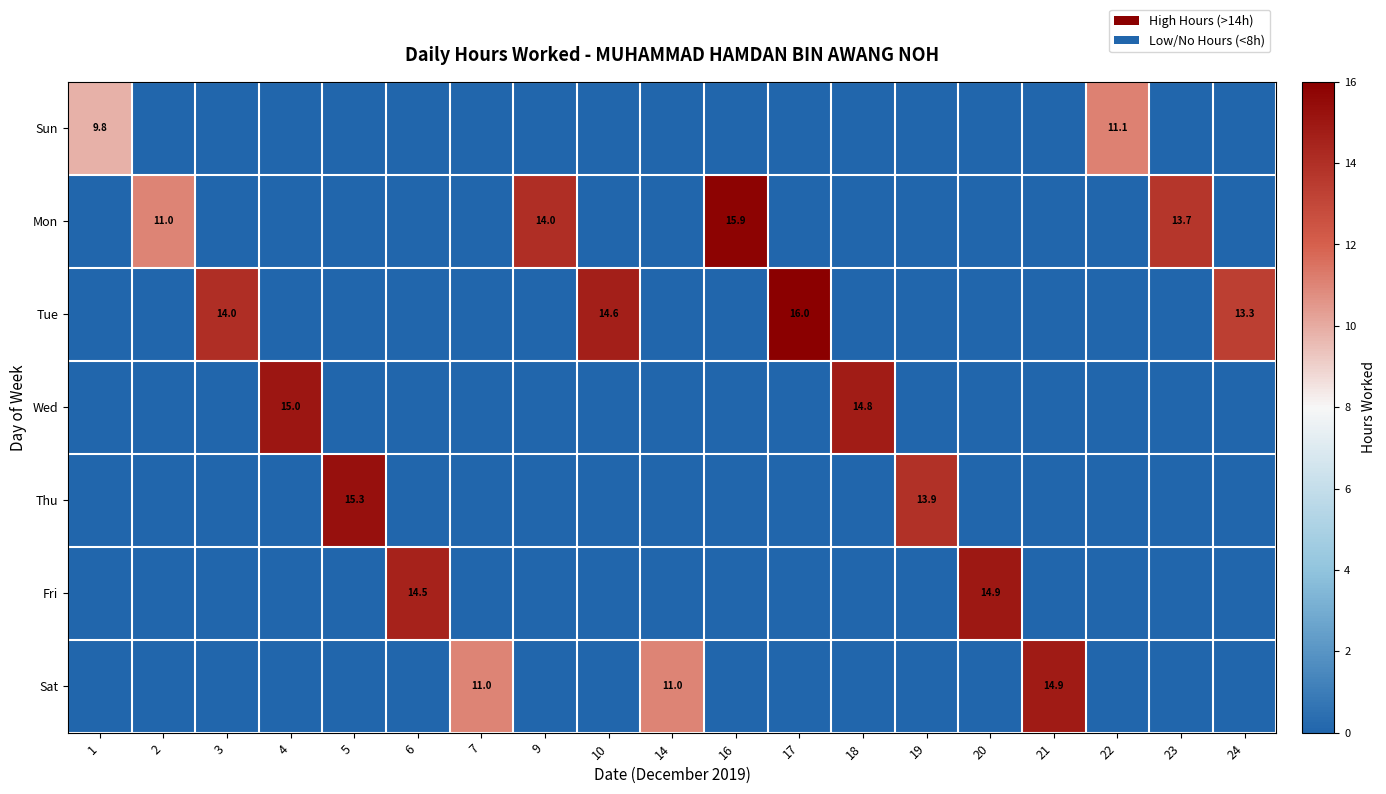

Rank the categories by Tue value from highest to lowest.

17, 10, 3, 24, 1, 2, 4, 5, 6, 7, 9, 14, 16, 18, 19, 20, 21, 22, 23